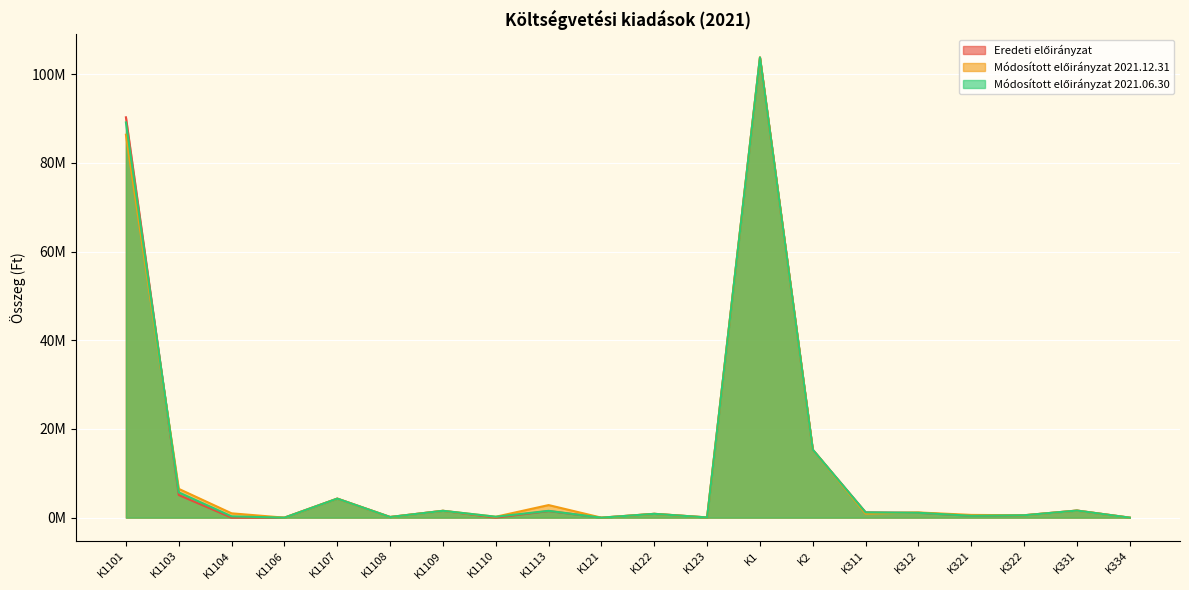

What is the label of the 5th point from the right?

K312